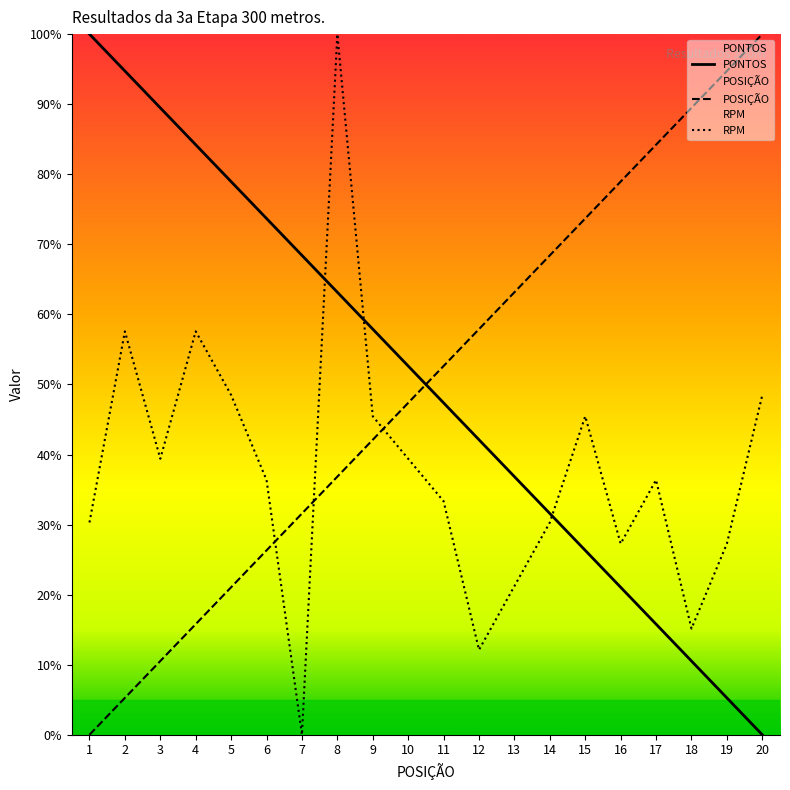

At 12, list the series in order from smallest to largest.

RPM, PONTOS, POSIÇÃO